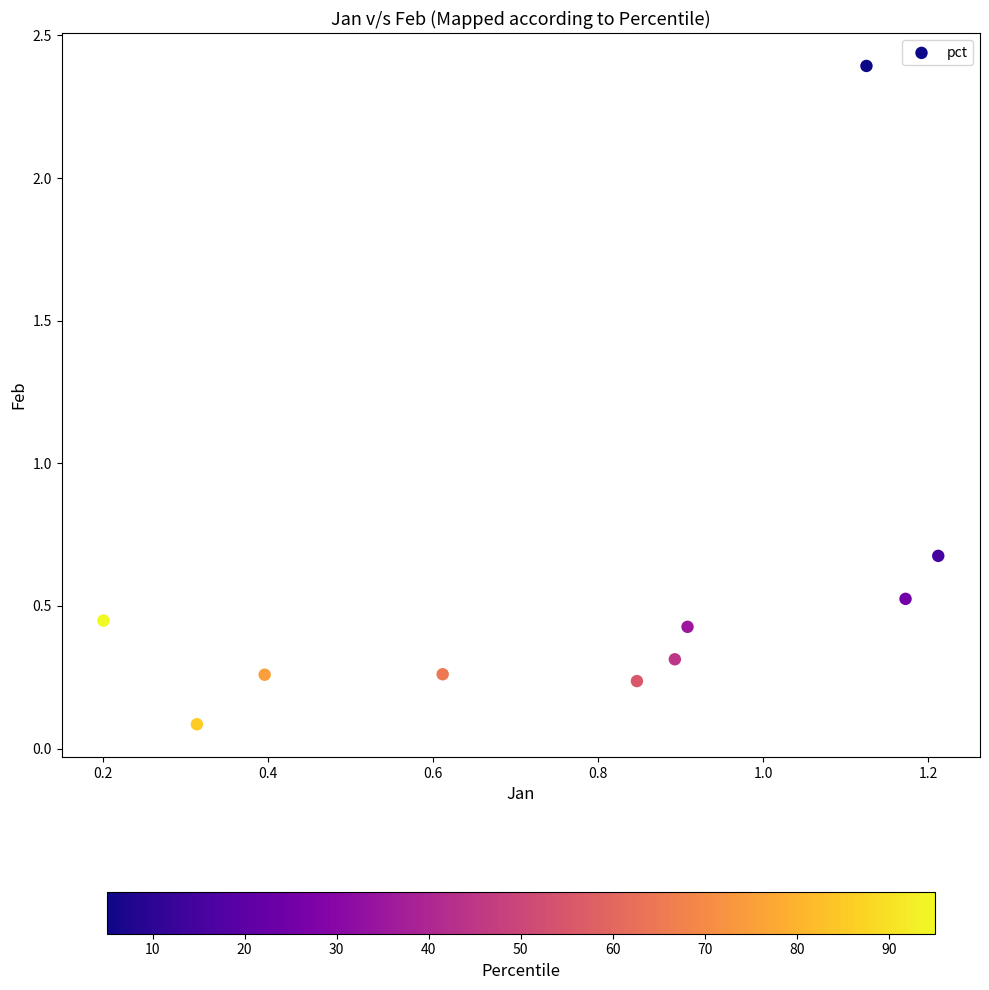

What is the range of X values (max minus min)?

1.0